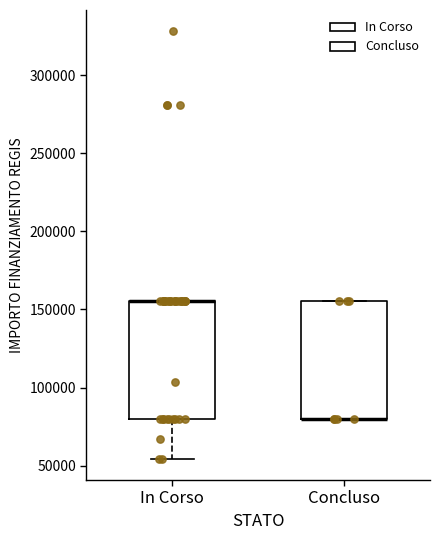

Reading left to right, transcribe this box plot: for each box, give where its median line is, the range the box spans, and where its two whiskers end, as read against the y-axis. The values are not printed on the chart, so give them approximately, as read against the axis.

In Corso: median 155000 (drawn on the box's upper edge), box 80000 to 155000, whiskers 55000 to 155000
Concluso: median 80000 (drawn on the box's lower edge), box 80000 to 155000, whiskers 80000 to 155000